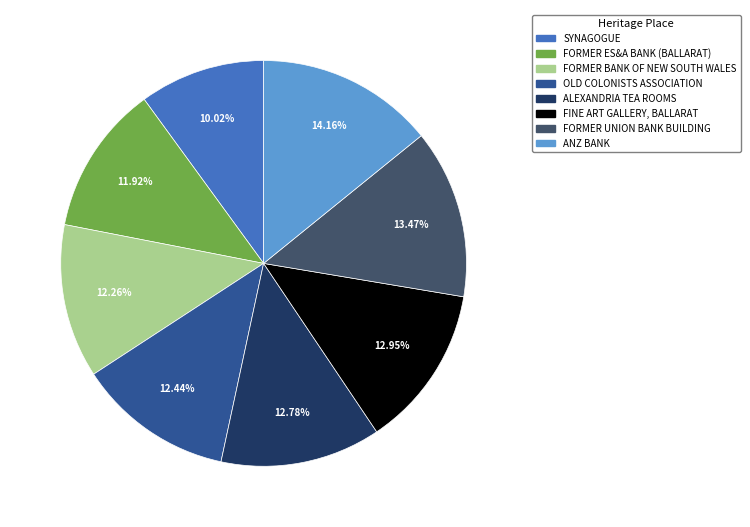

To the nearest percent, what portion does FORMER ES&A BANK (BALLARAT) represent?

12%